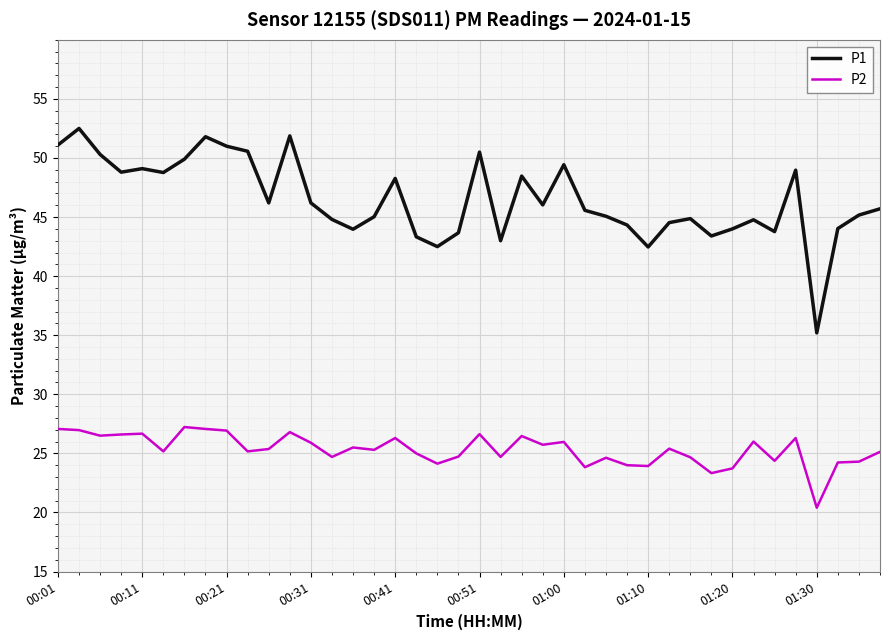

Rank the series by their average value, from lowest to highest.

P2, P1